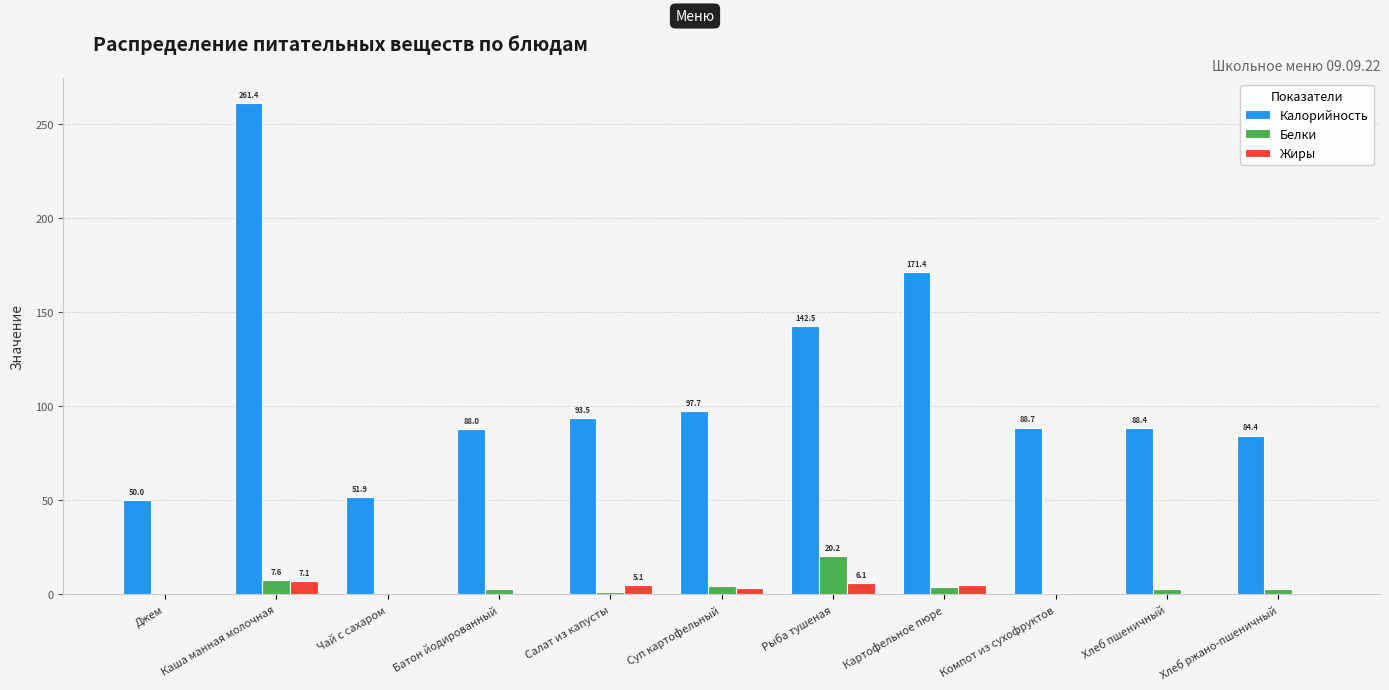

Which category has the highest value in the Белки series?

Рыба тушеная